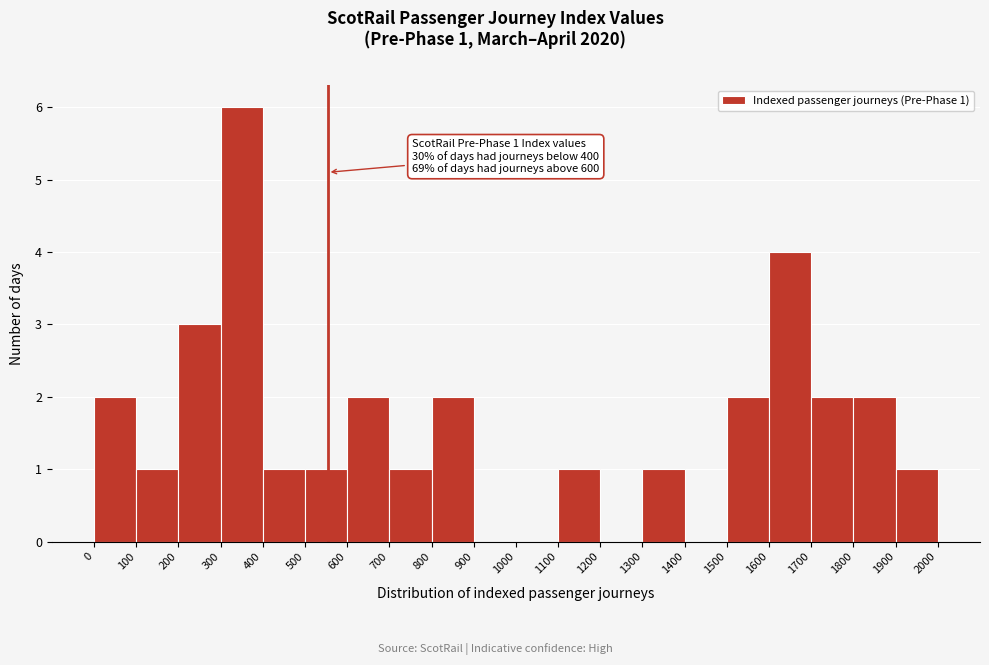

Which range on the x-axis has the tallest bar?

300 to 400